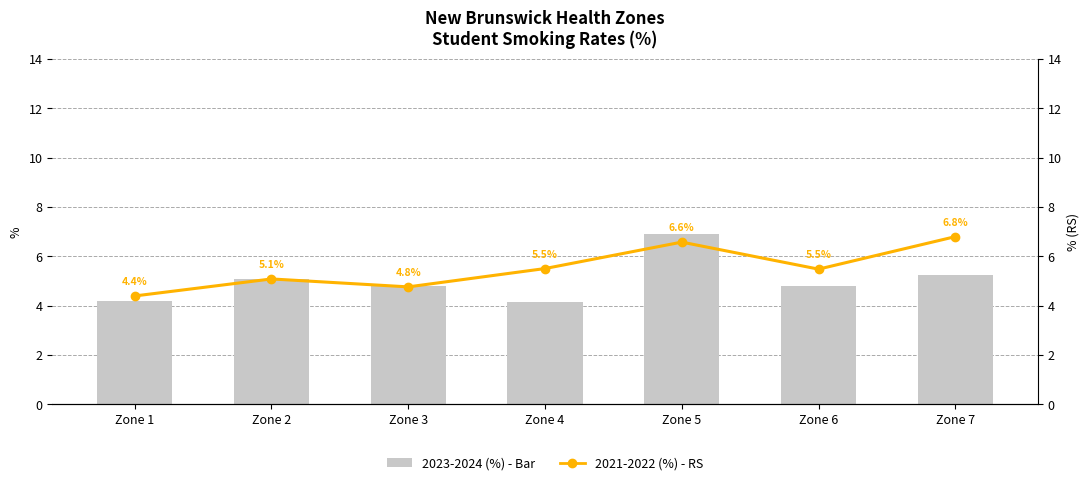

How many data points does each series have?

7